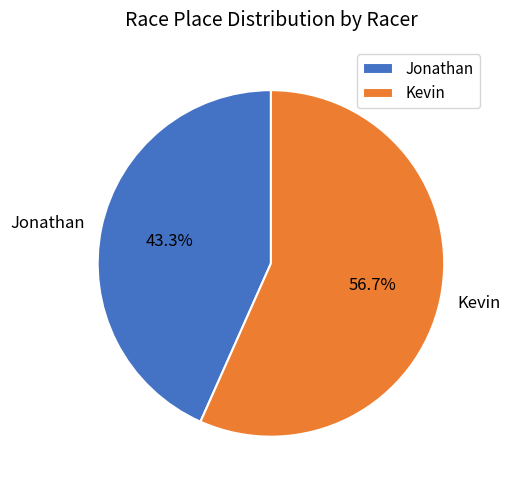

What is the total percentage of Kevin and Jonathan?

100.0%